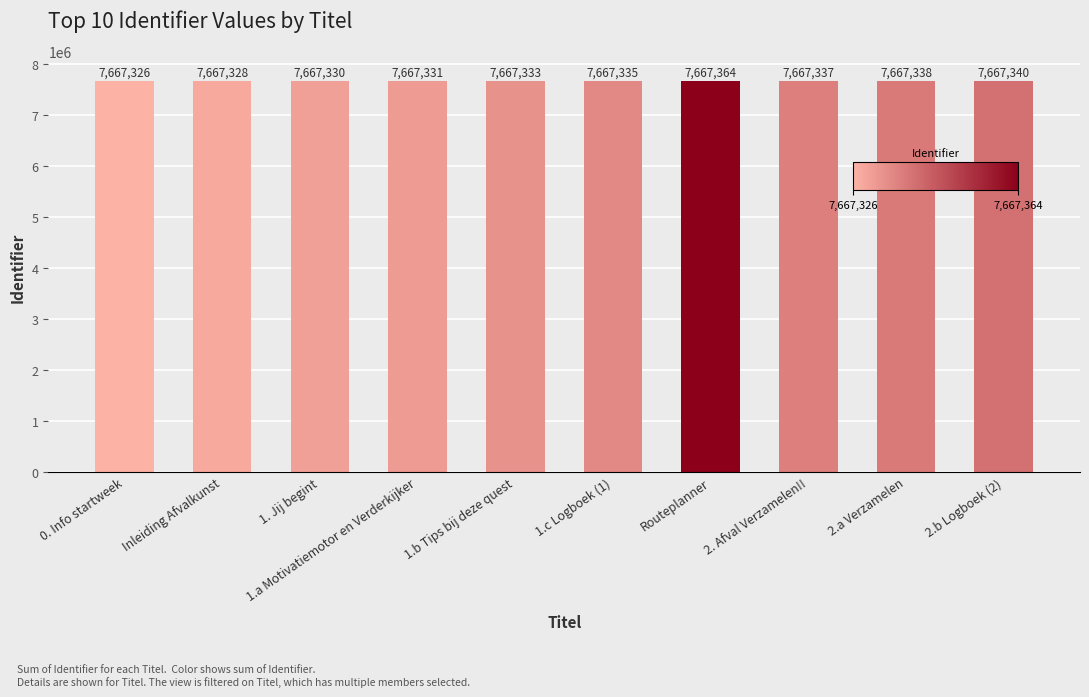

What is the approximate value at 2. Afval Verzamelen!!, to the nearest 5?

7667335